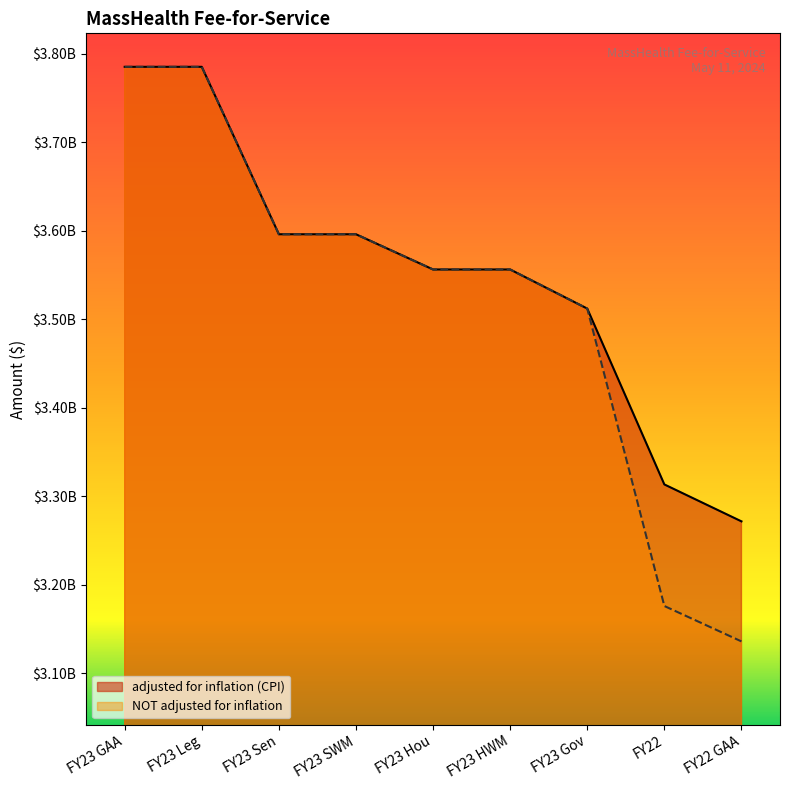

Between FY23 Gov and FY22, which is larger?

FY23 Gov